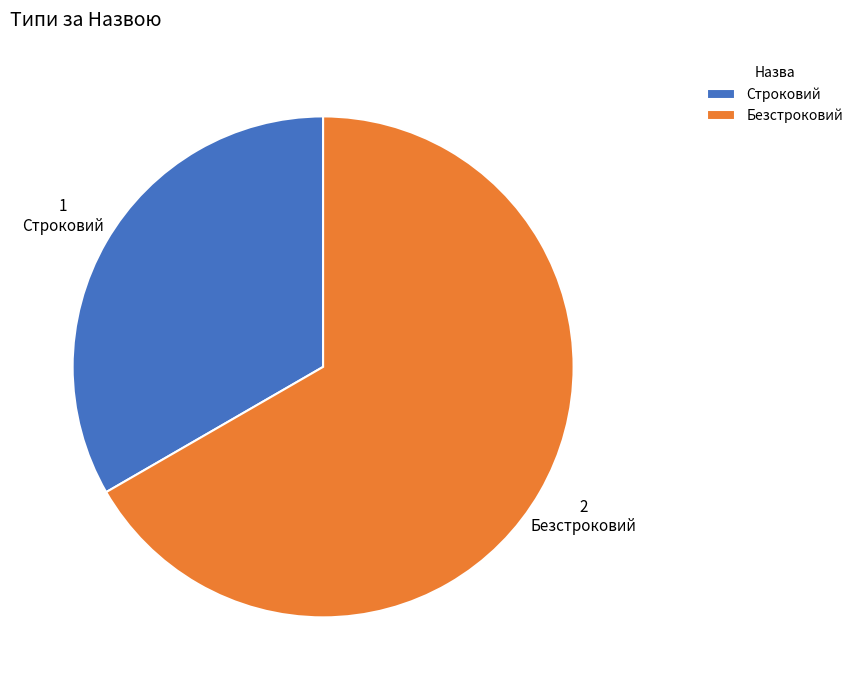

The Строковий slice represents 46% of the pie. True or false?

False